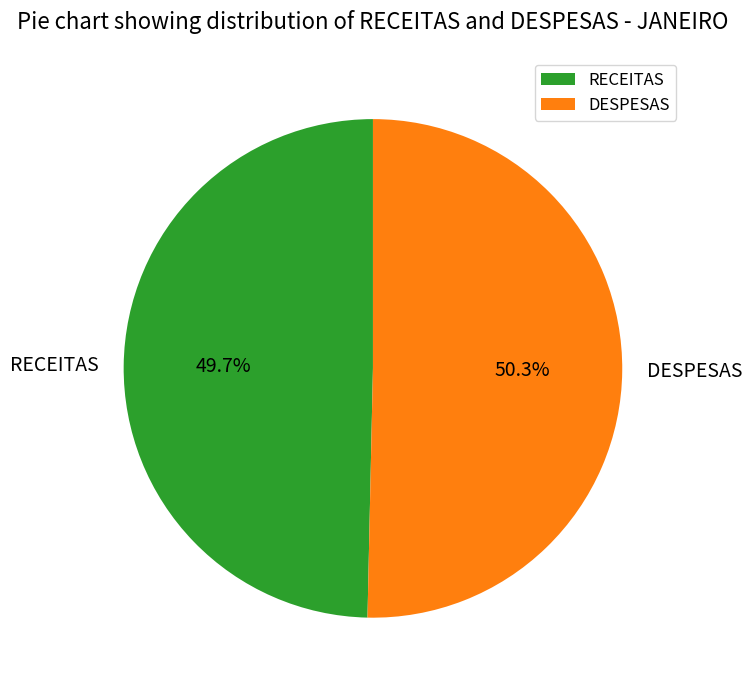

Approximately how many times larger is the value at RECEITAS compared to DESPESAS?

1.0